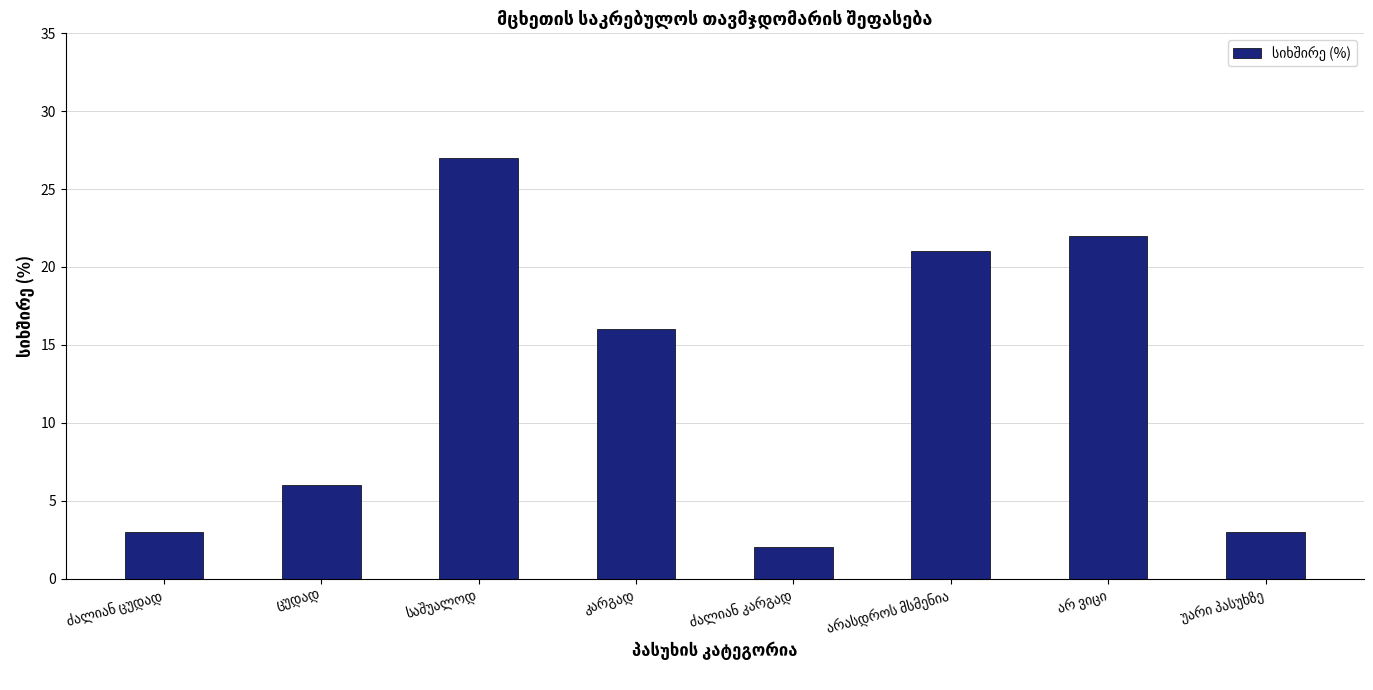

How many categories are shown in the chart?

8